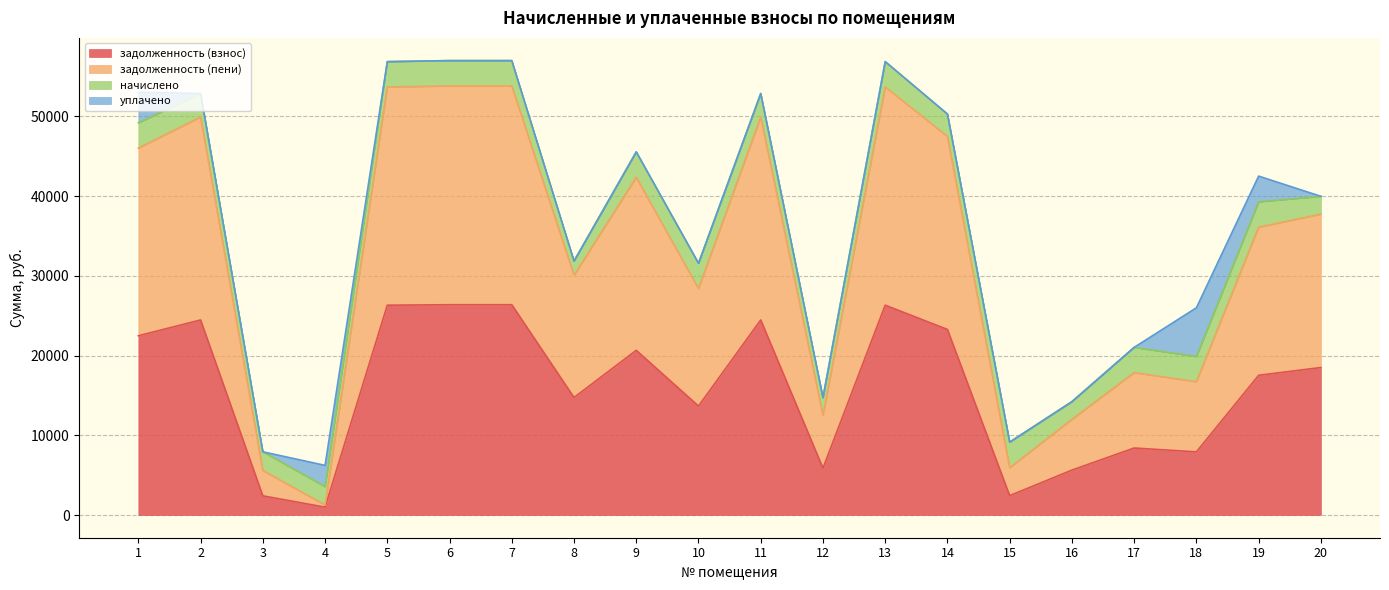

What is the total value across all series at 19?

42517.4